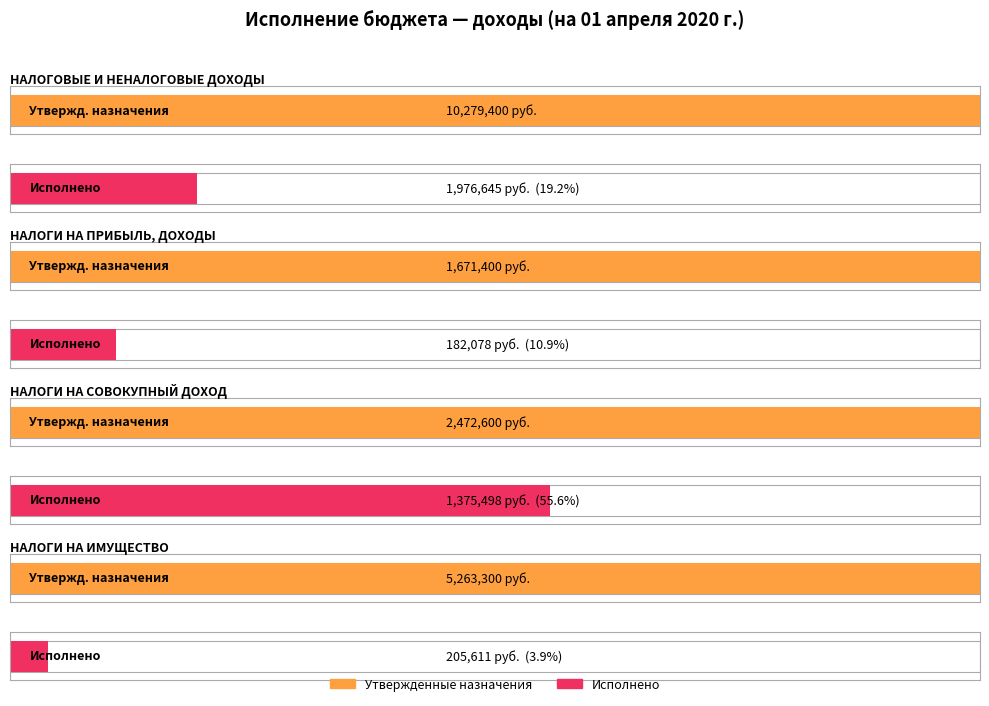

Is the value of Исполнено at НАЛОГИ НА
ИМУЩЕСТВО greater than the value of Утвержденные бюджетные назначения at НАЛОГИ НА
ИМУЩЕСТВО?

No